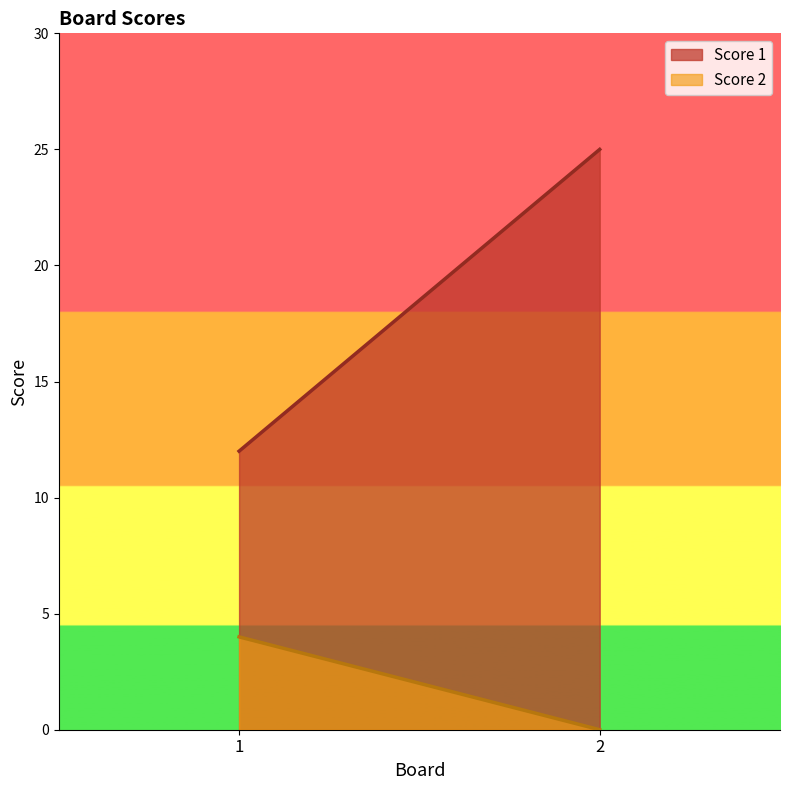

What is the sum of the Score 2 values at 1 and 2?

4